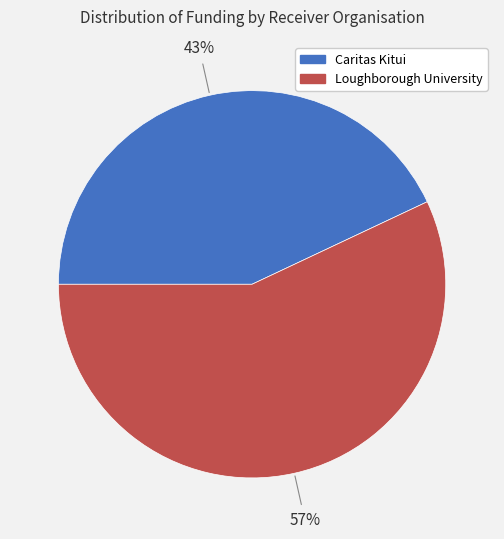

What is the ratio of the value at Caritas Kitui to the value at Loughborough University?

0.8